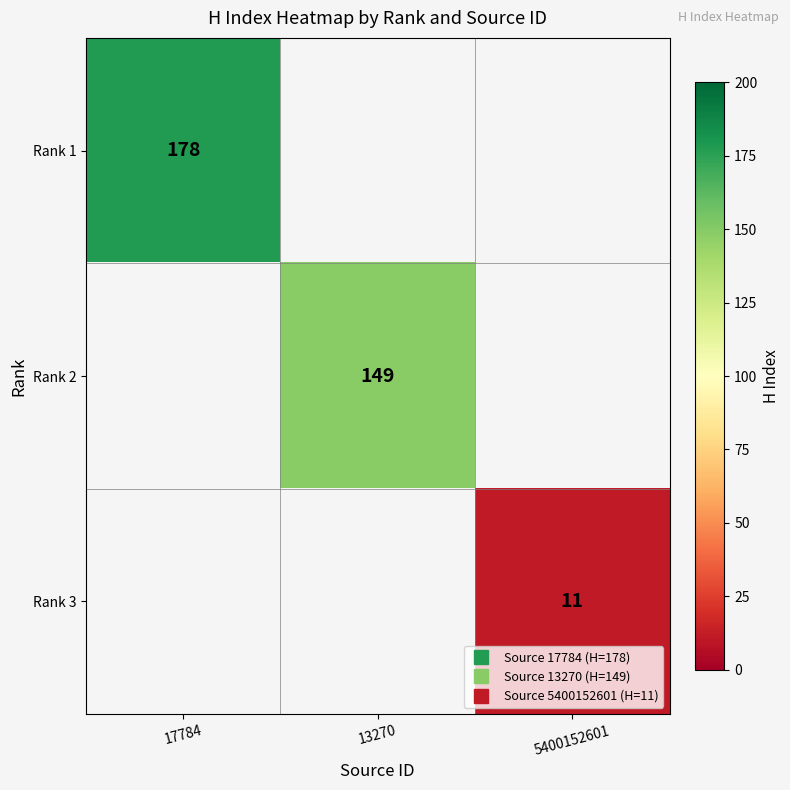

Which series has the largest range (max minus min)?

Rank 1